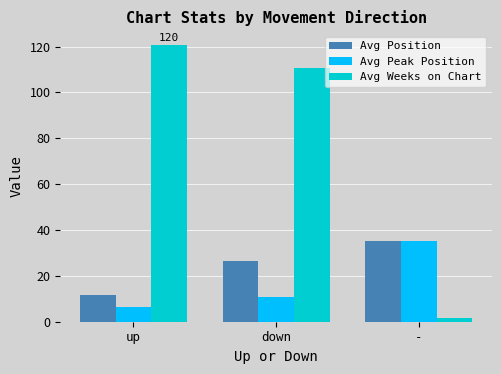

What is the difference between the highest and lowest values at up?

114.0